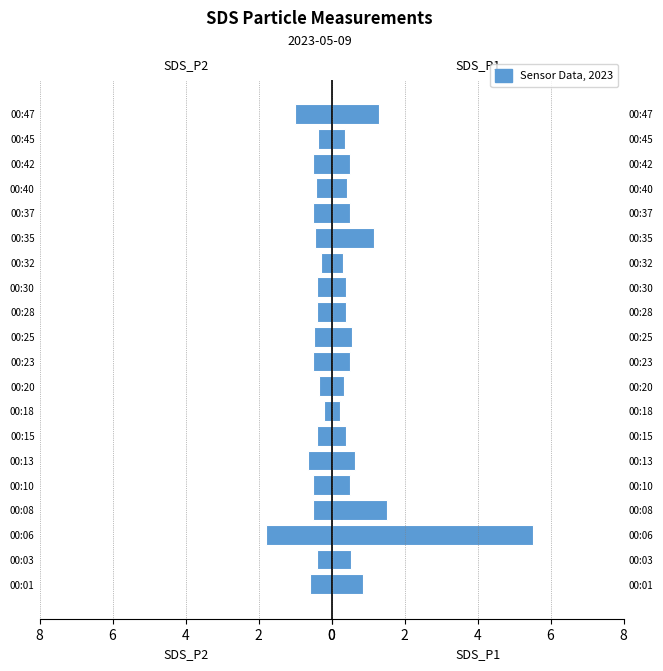

Rank the series at 00:45 from lowest to highest value.

SDS_P2, SDS_P1